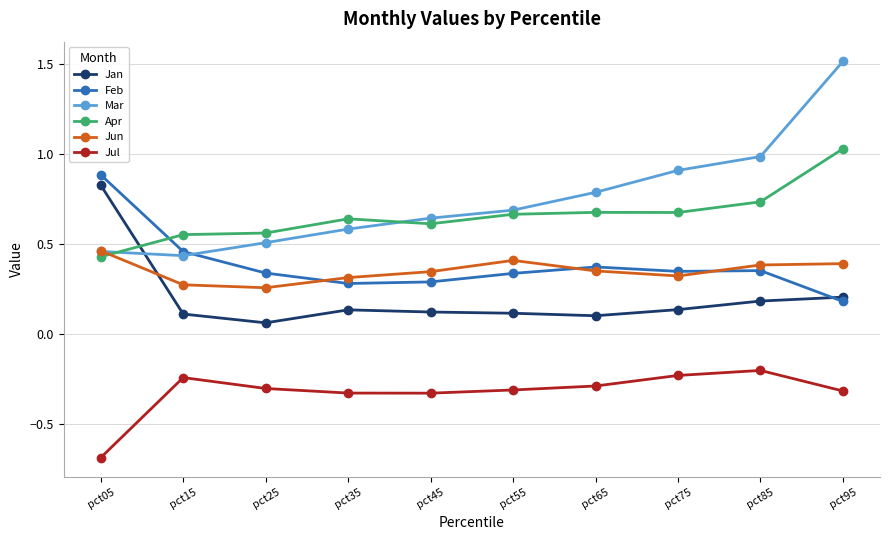

How many lines are shown in the chart?

6